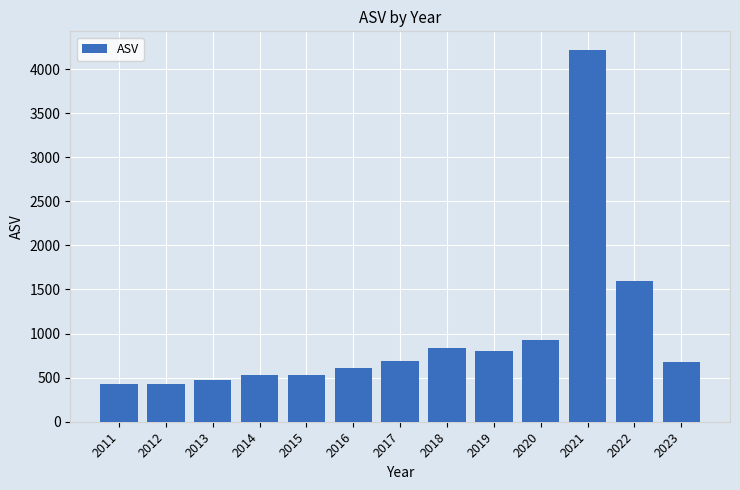

True or false: the data shows 413.3 at 2023.

False